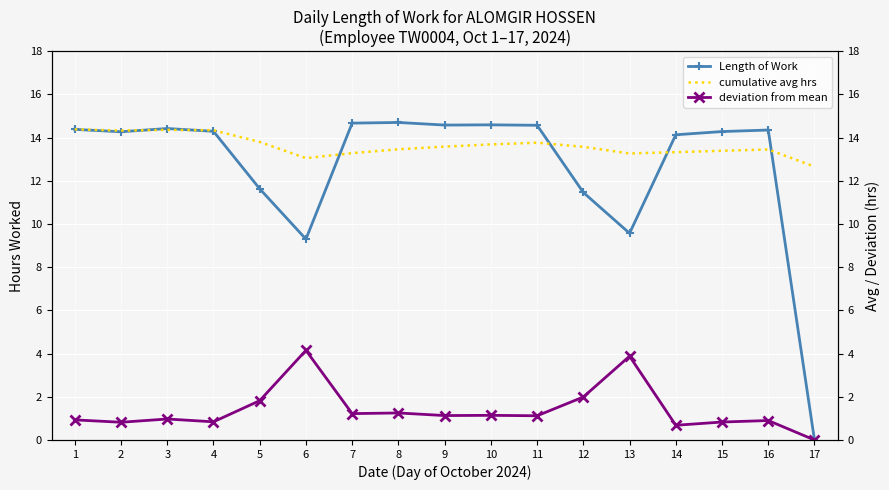

Rank the series at 3 from lowest to highest value.

deviation from mean, cumulative avg hrs, Length of Work